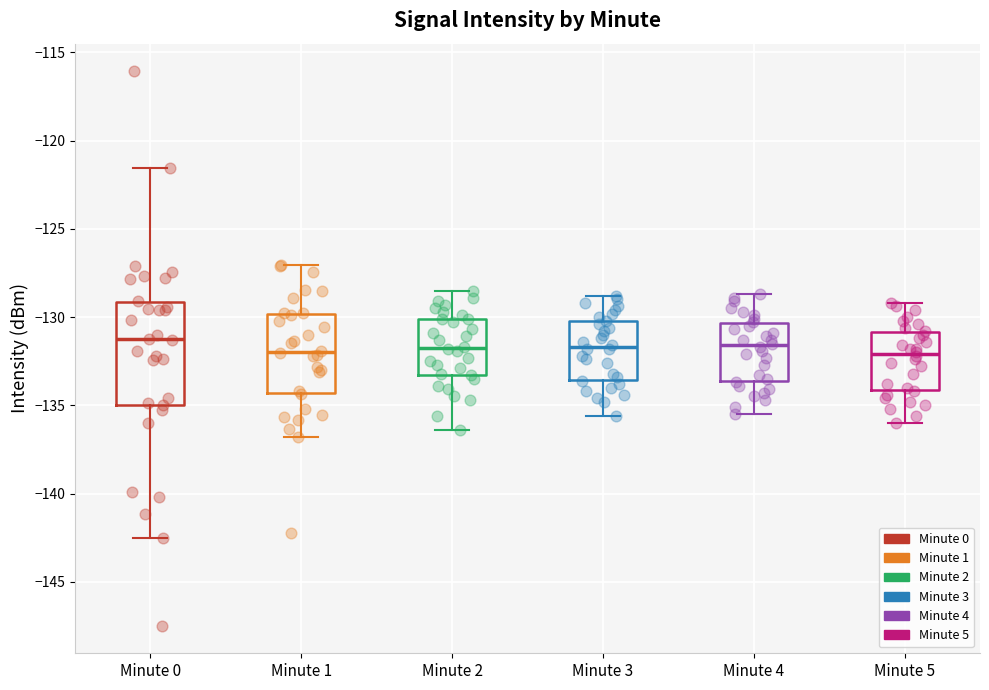

Where is the lower edge of the box for Minute 4 on the y-axis? The values are not printed on the chart, so give them approximately, as read against the axis.

-133.5